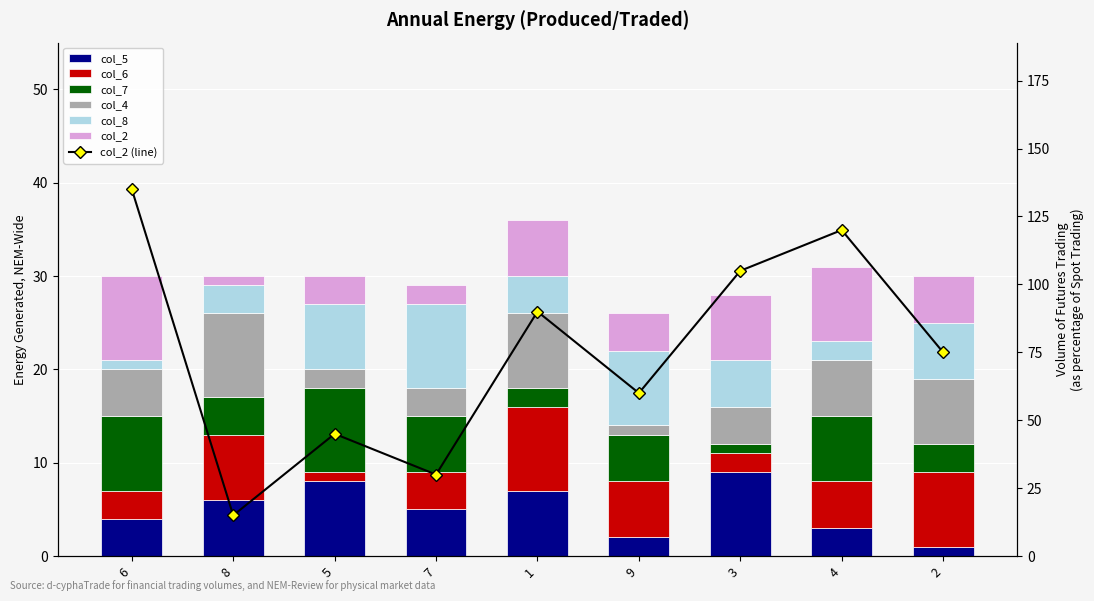

The value of col_4 at 3 is 4. True or false?

True